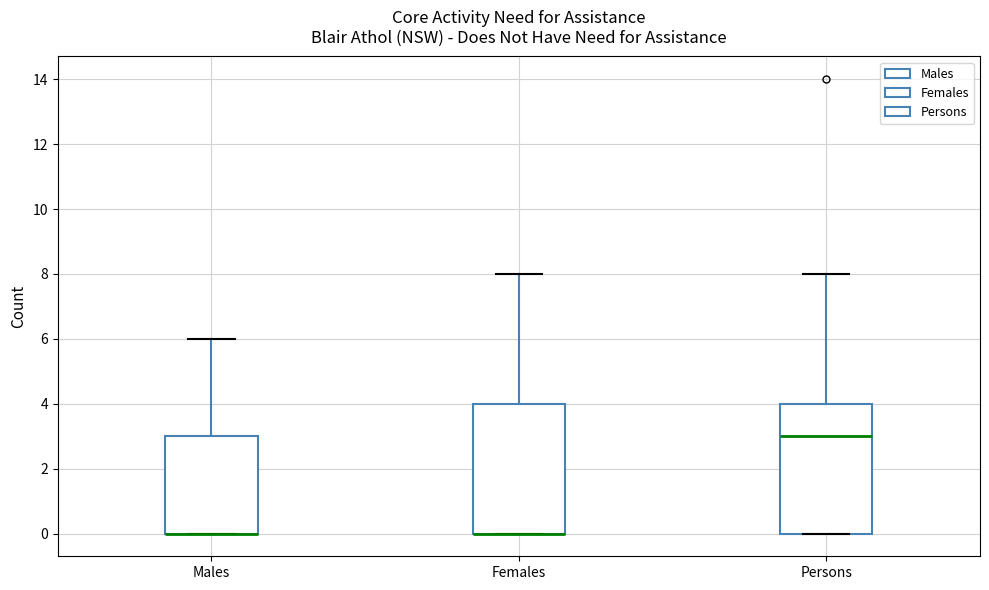

Reading left to right, transcribe this box plot: for each box, give where its median line is, the range the box spans, and where its two whiskers end, as read against the y-axis. The values are not printed on the chart, so give them approximately, as read against the axis.

Males: median 0 (drawn on the box's lower edge), box 0 to 3, whiskers 0 to 6
Females: median 0 (drawn on the box's lower edge), box 0 to 4, whiskers 0 to 8
Persons: median 3, box 0 to 4, whiskers 0 to 8